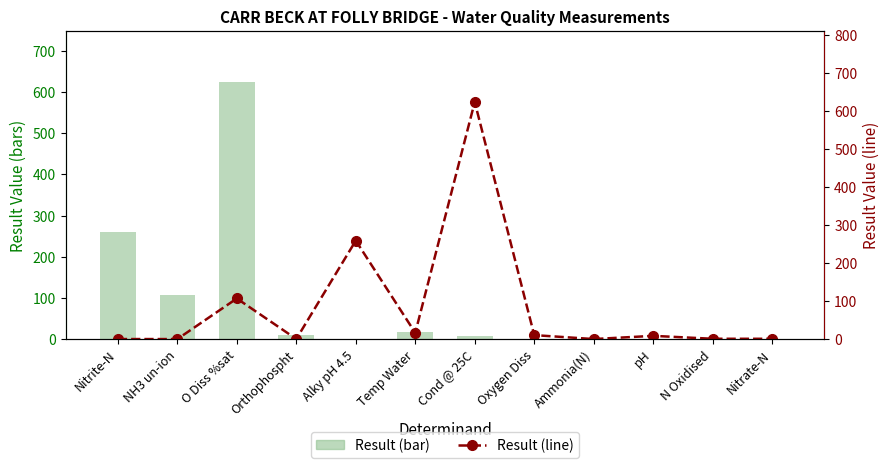

True or false: Result (bar) has a value of 0.2 at Oxygen Diss.

True